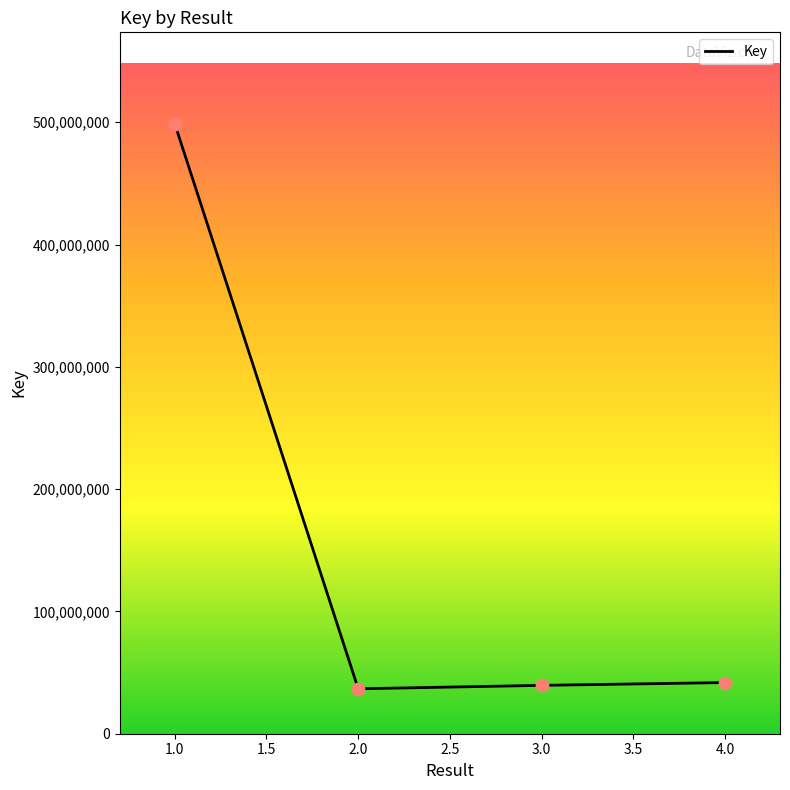

What is the ratio of the value at 2.0 to the value at 4.0?

0.9